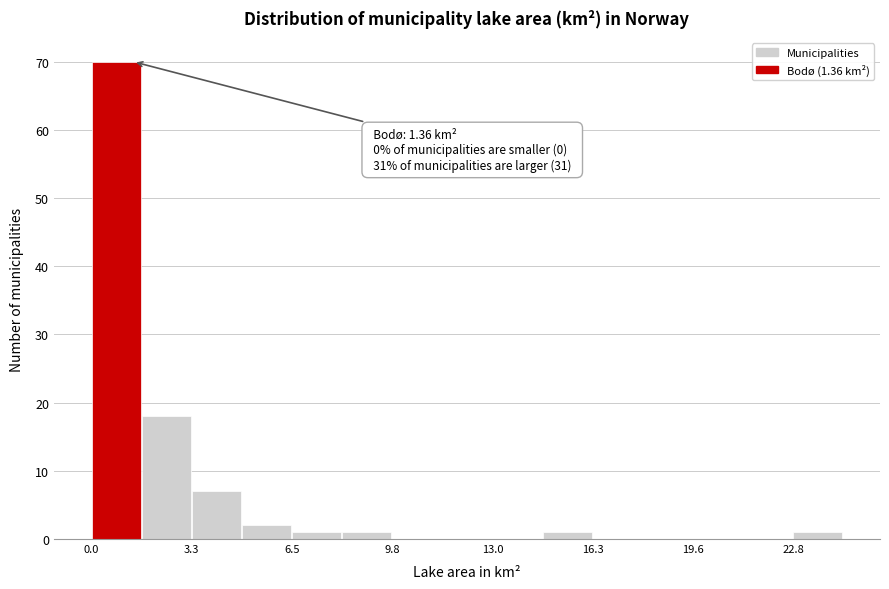

Around what value on the x-axis is the tallest bar? Give the approximate position of its centre, as read against the axis.

1.0